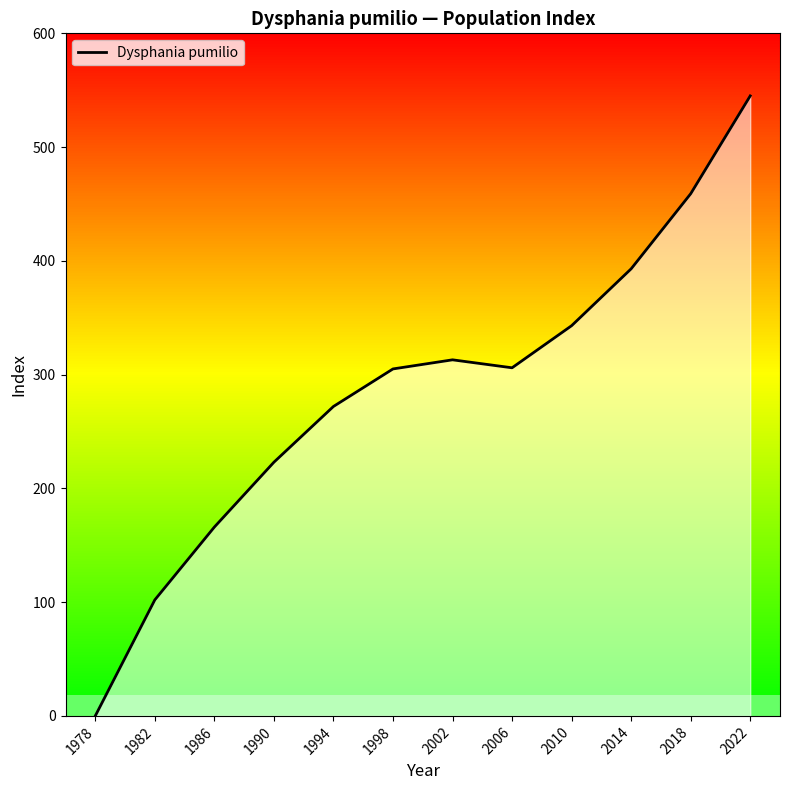

Reading right to left, extract all data points from this chart.

545	459	393	343	306	313	305	272	223	166	102	0